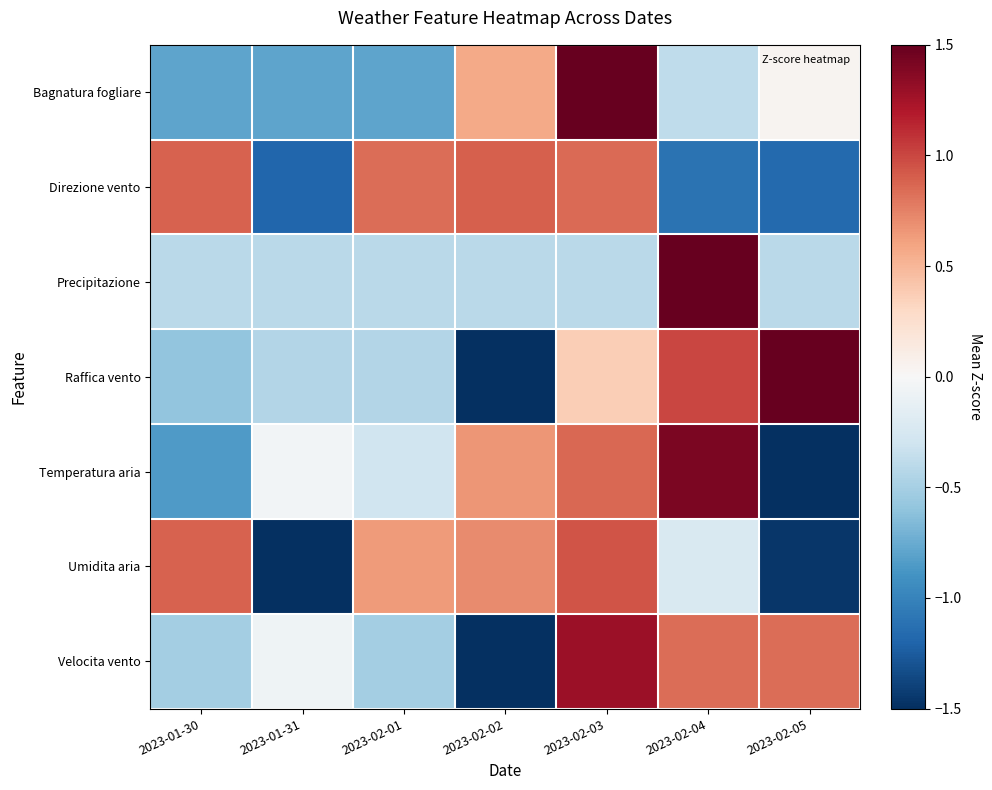

At how many categories does at least one series exceed 0?

6